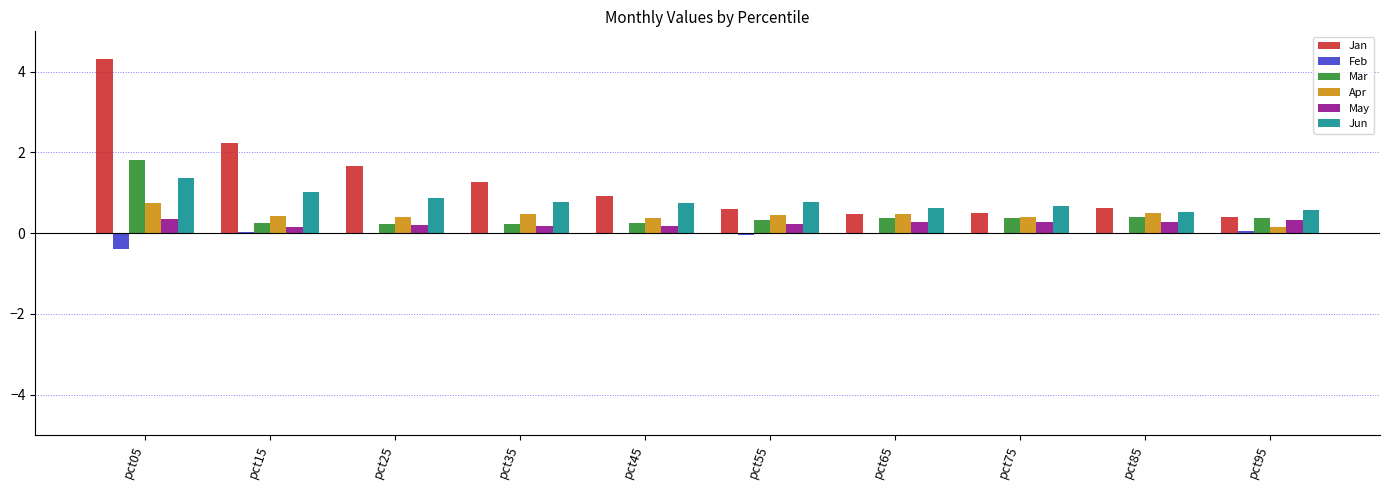

What is the sum of the May values at pct65 and pct55?

0.5